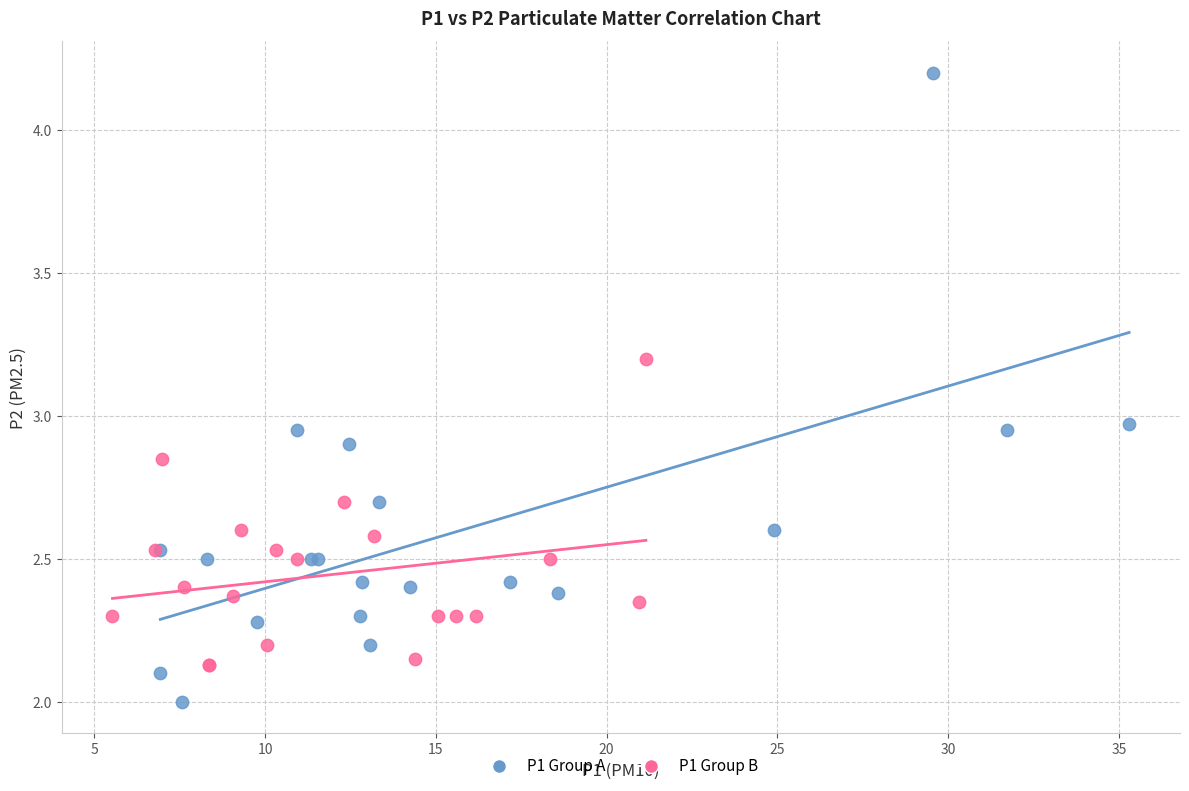

Which series reaches the minimum Y coordinate?

P1 Group A